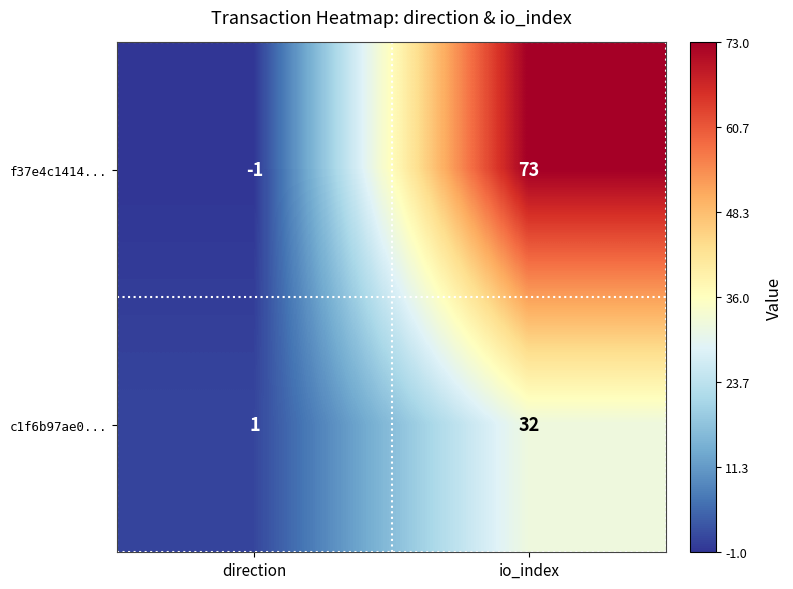

The value of c1f6b97ae0... at direction is 1. True or false?

True